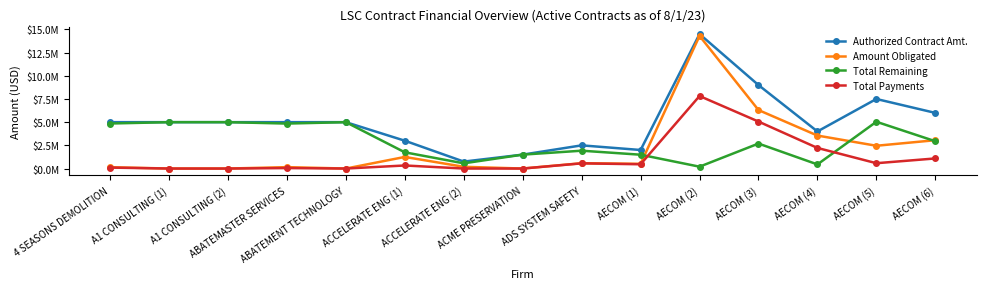

What are all the series names shown in the legend?

Authorized Contract Amt., Amount Obligated, Total Remaining, Total Payments